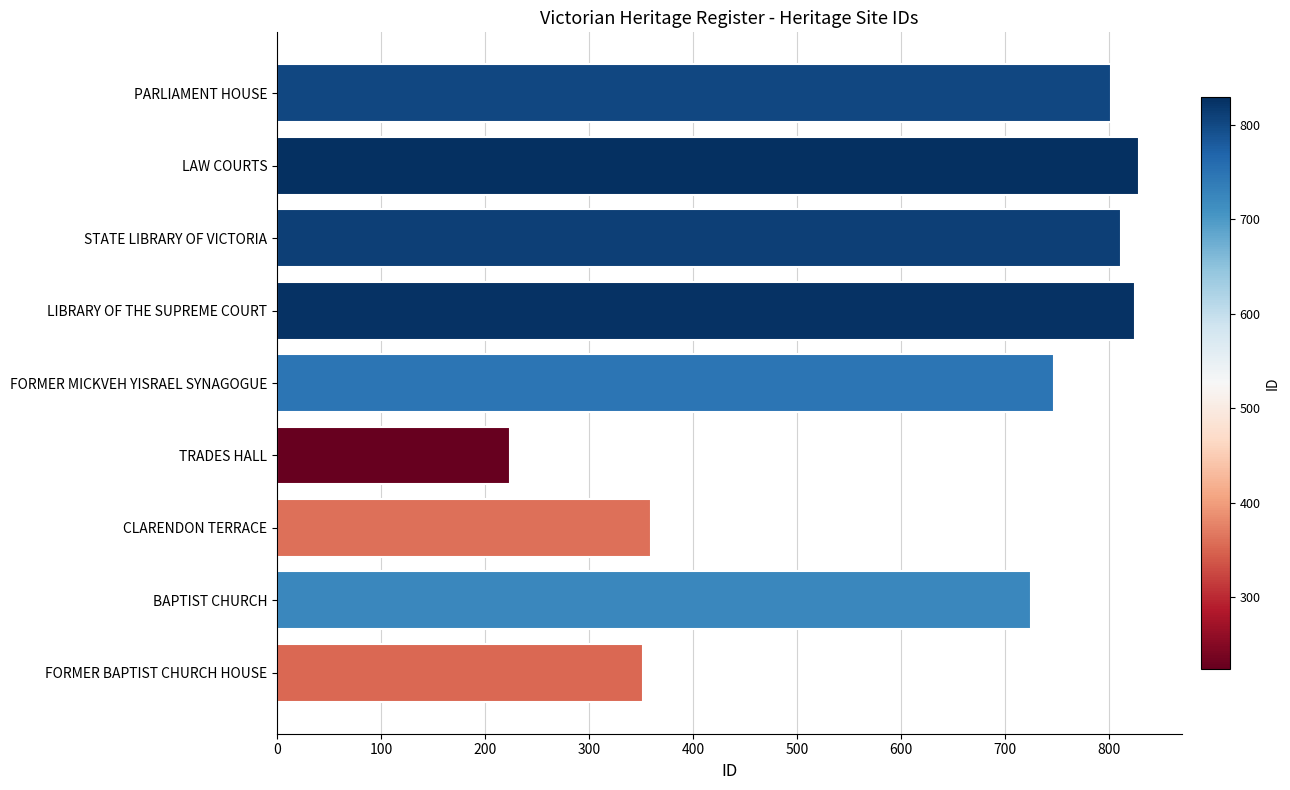

What is the maximum value shown in the chart?

829